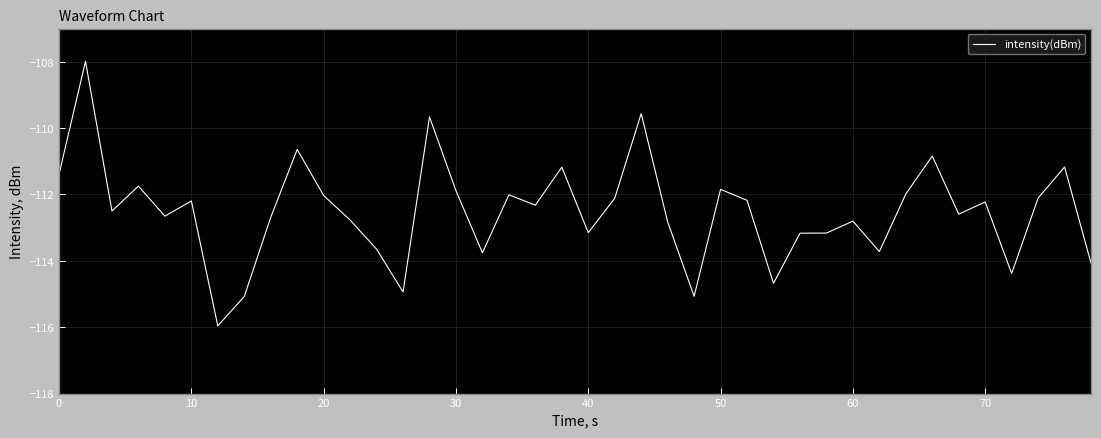

What is the minimum value shown in the chart?

-116.0